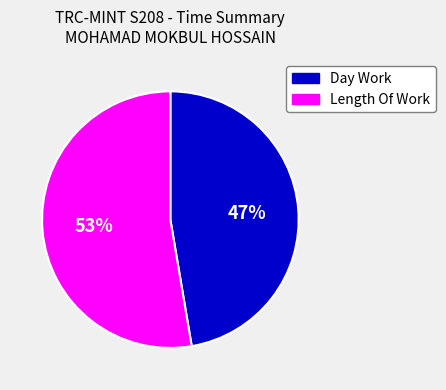

Which has a higher value, Day Work or Length Of Work?

Length Of Work